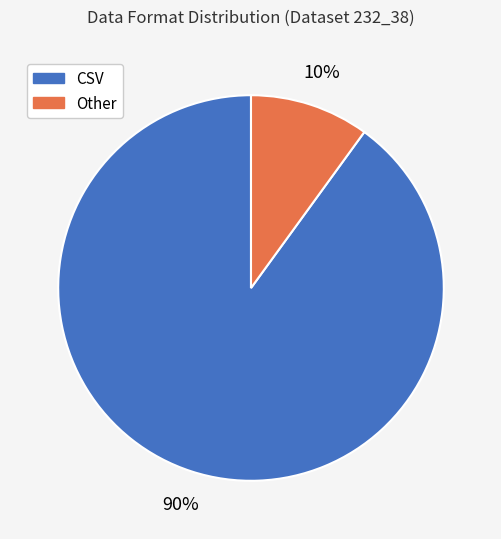

Rank the categories by value from highest to lowest.

CSV, Other